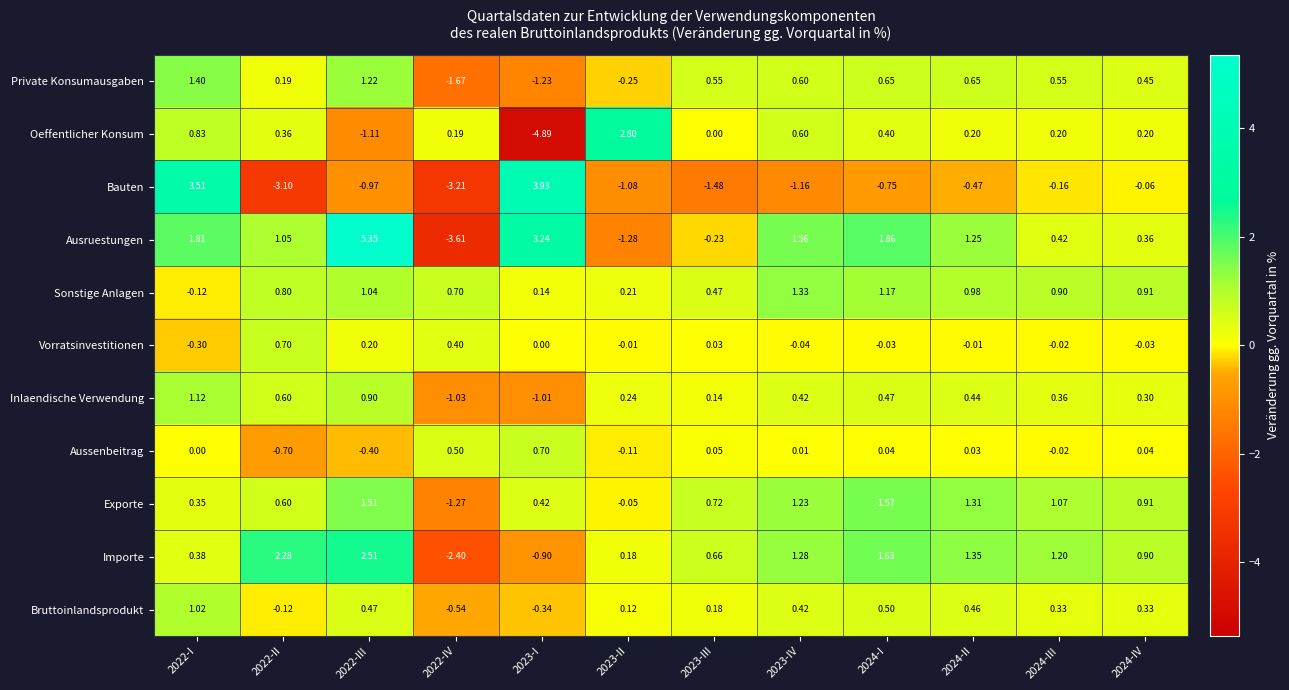

How many data points does each series have?

12